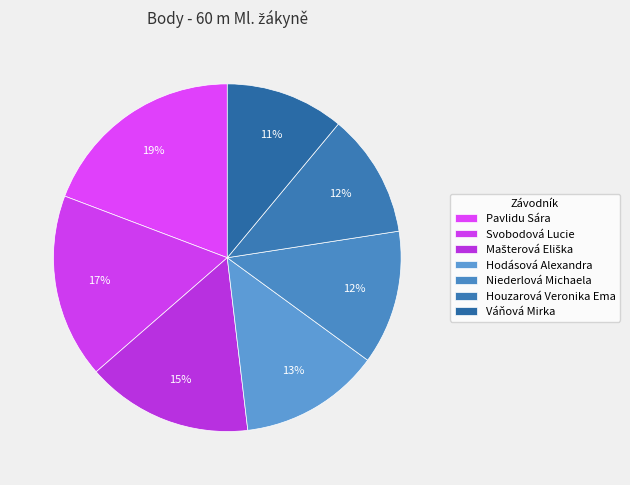

How many segments does this pie chart have?

7